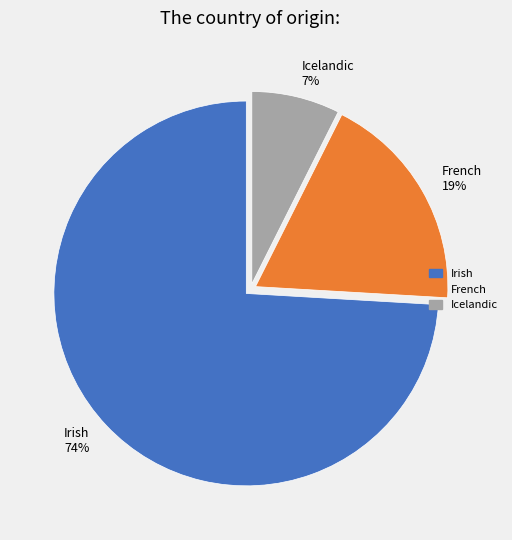

Which slice represents more than half of the pie?

Irish